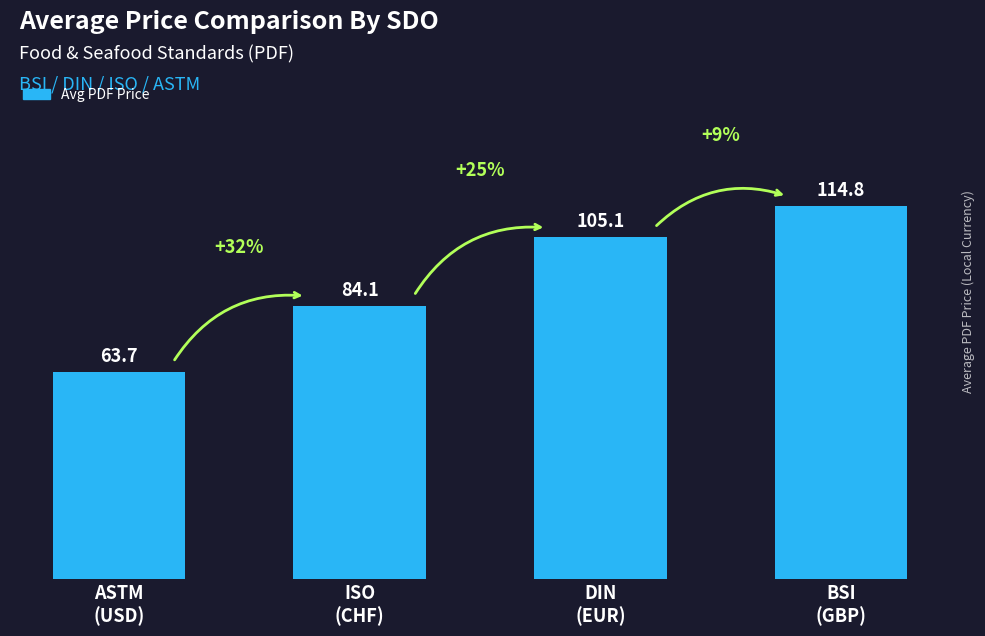

How many data points are above 105?

2